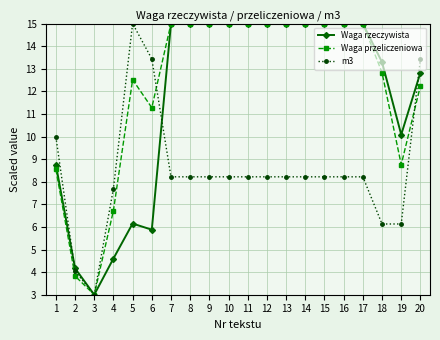

What is the value of the Waga przeliczeniowa point at the 20th from the left?

12.2